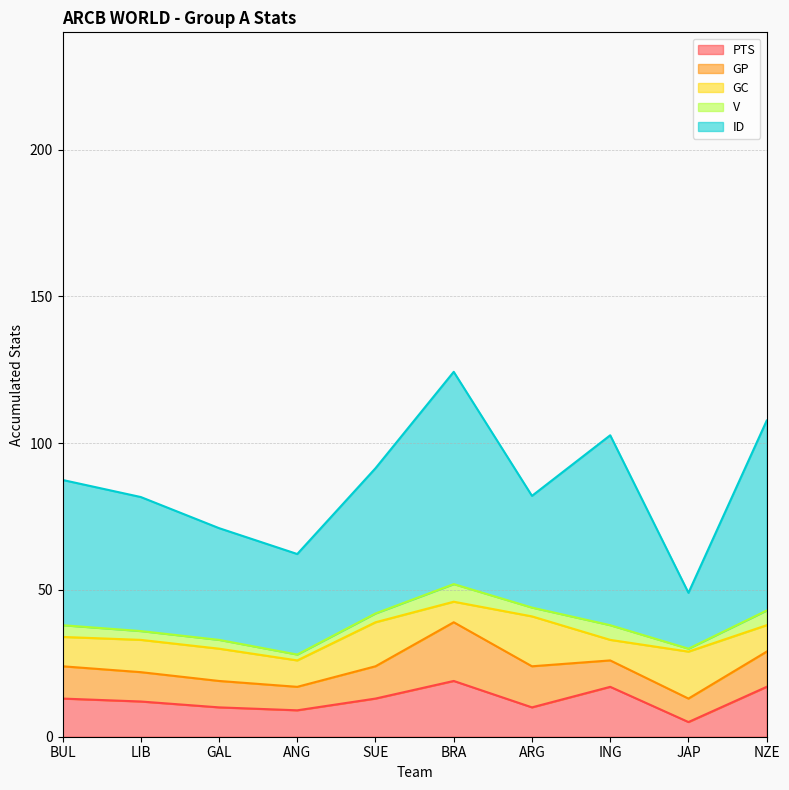

What is the difference between the GC values at BRA and ANG?

2.0